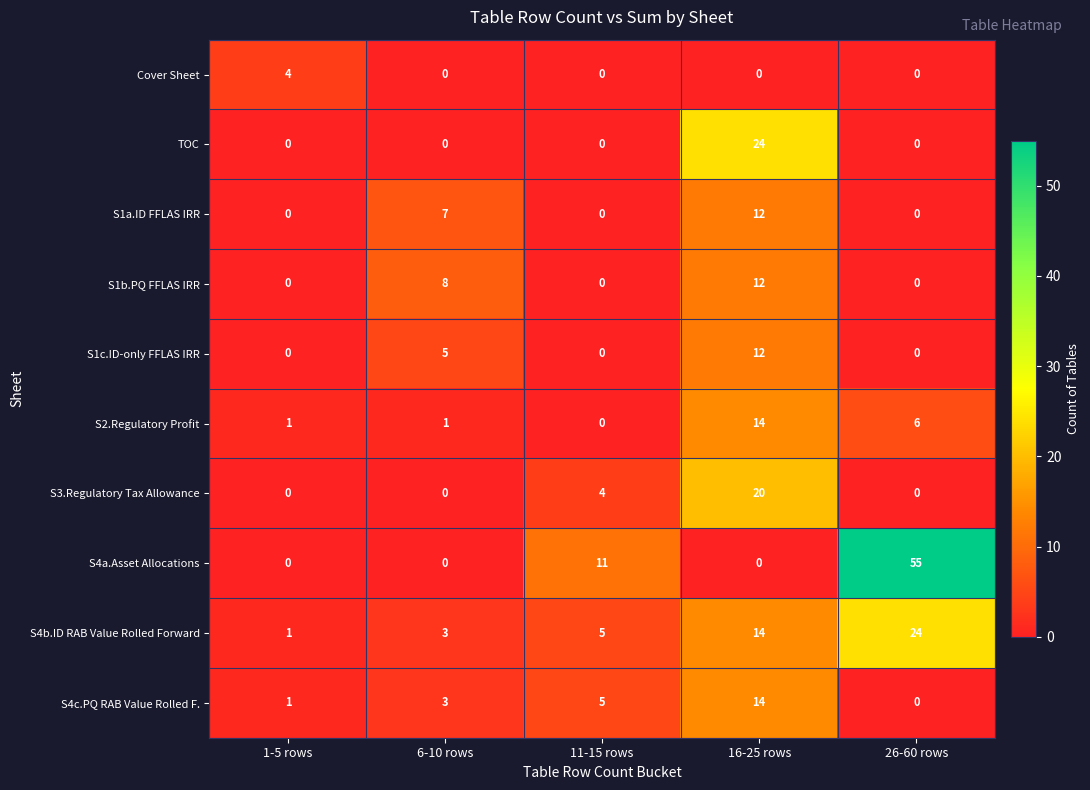

At which category does the chart reach its peak across all series?

26-60 rows